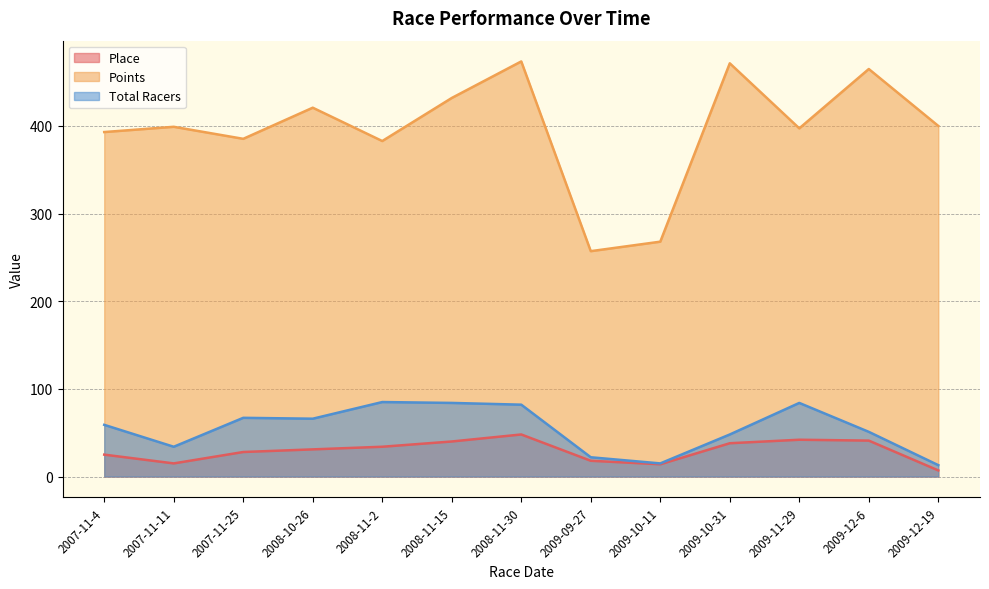

Reading left to right, what are all the values shown in this chart?

Place: 25.0	15.0	28.0	31.0	34.0	40.0	48.0	18.0	14.0	38.0	42.0	41.0	7.0
Points: 393.0	399.0	385.3	420.8	382.8	431.9	473.6	257.1	268.0	471.5	397.2	464.9	400.0
Total Racers: 59.0	34.0	67.0	66.0	85.0	84.0	82.0	22.0	15.0	48.0	84.0	51.0	13.0